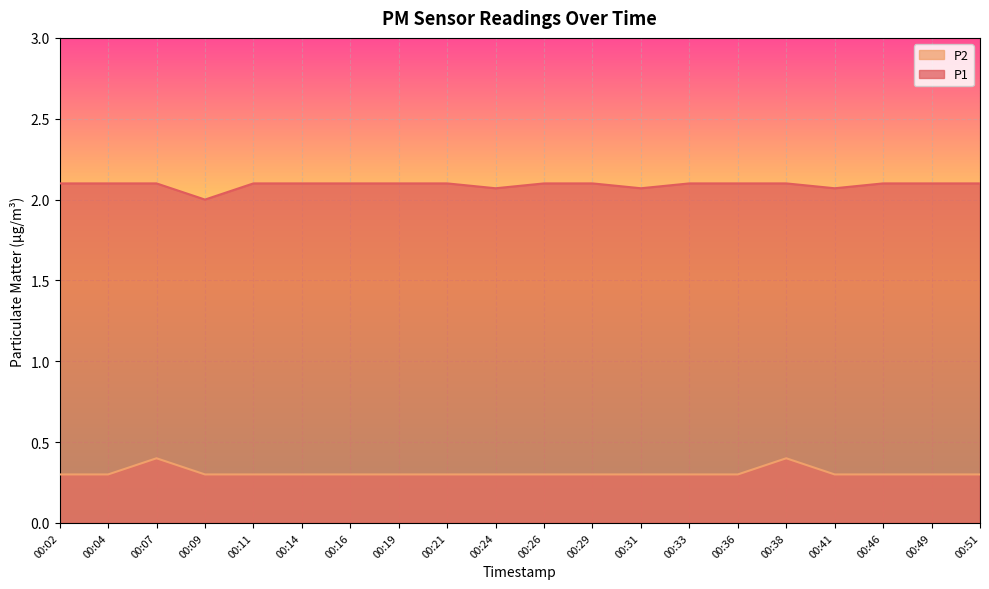

Rank the series by their average value, from lowest to highest.

P2, P1